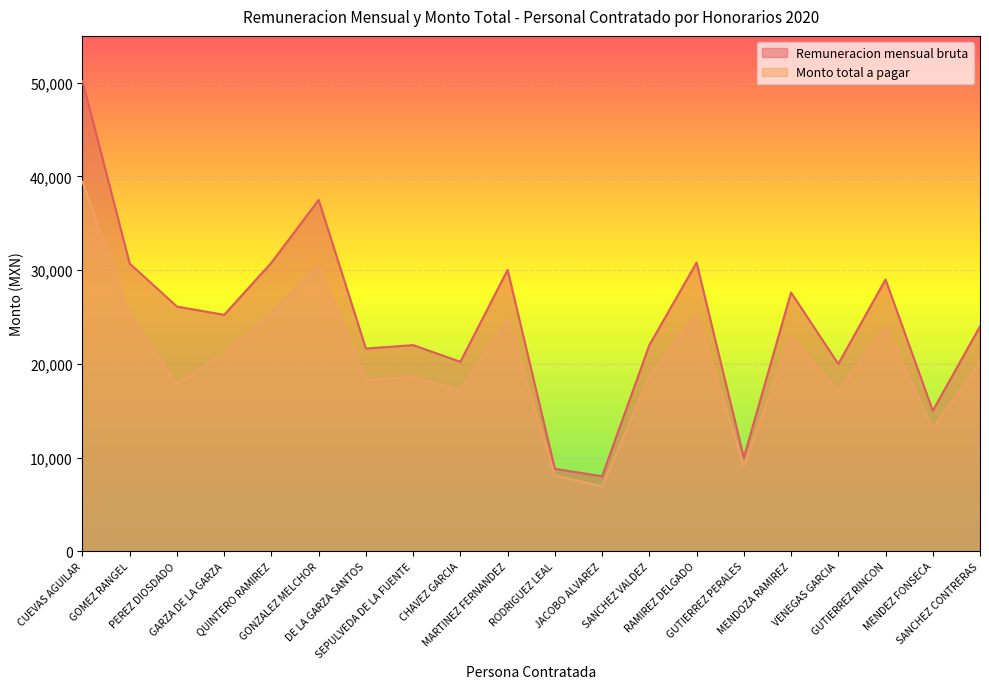

What is the spread (max minus min) of values at CUEVAS AGUILAR?

10764.6